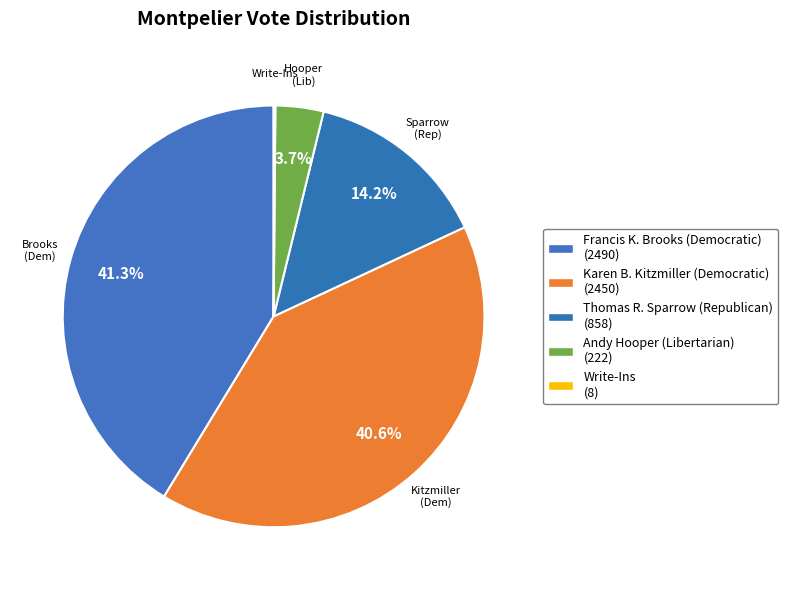

True or false: Francis K. Brooks (Democratic) accounts for 47% of the total.

False